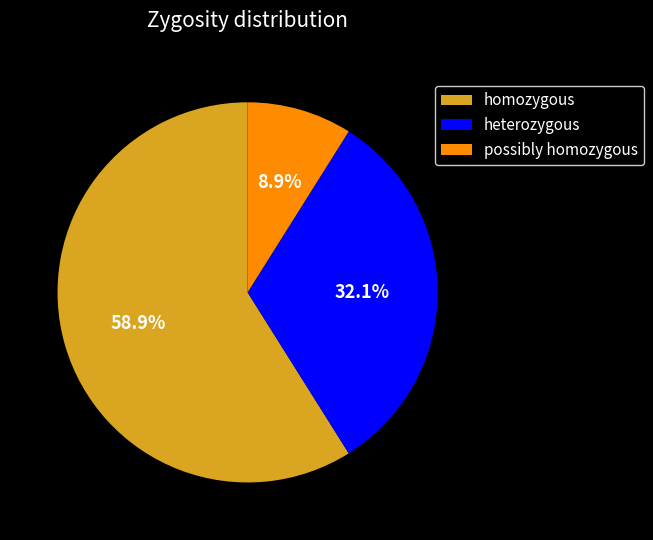

Combined, do homozygous and heterozygous account for over 50%?

Yes